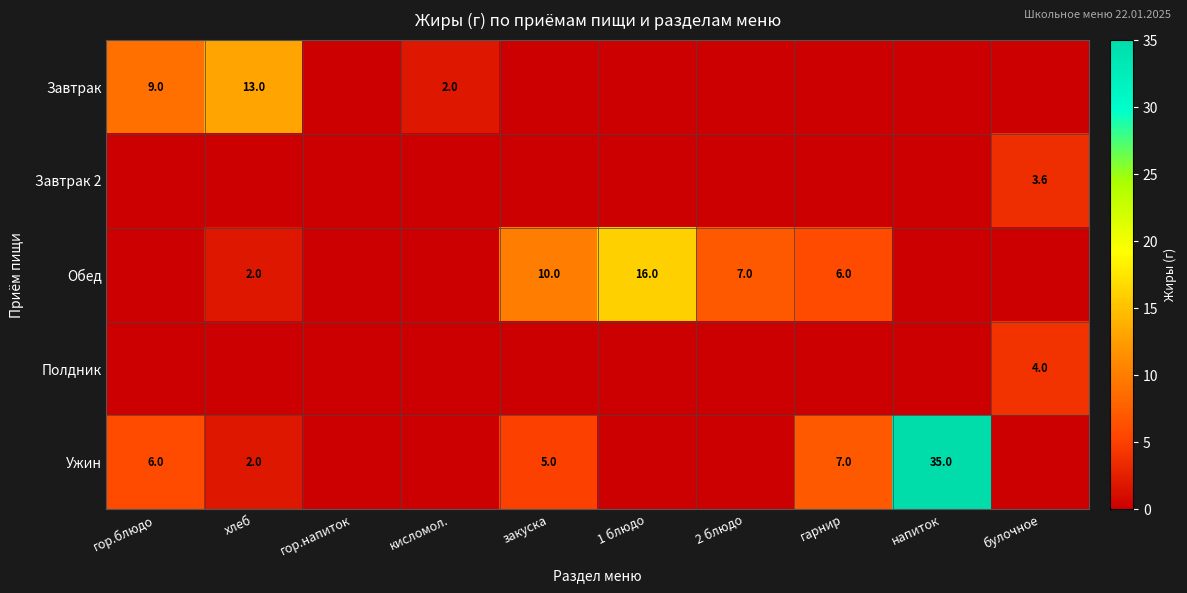

True or false: Завтрак has a value of 9.0 at гор.блюдо.

True